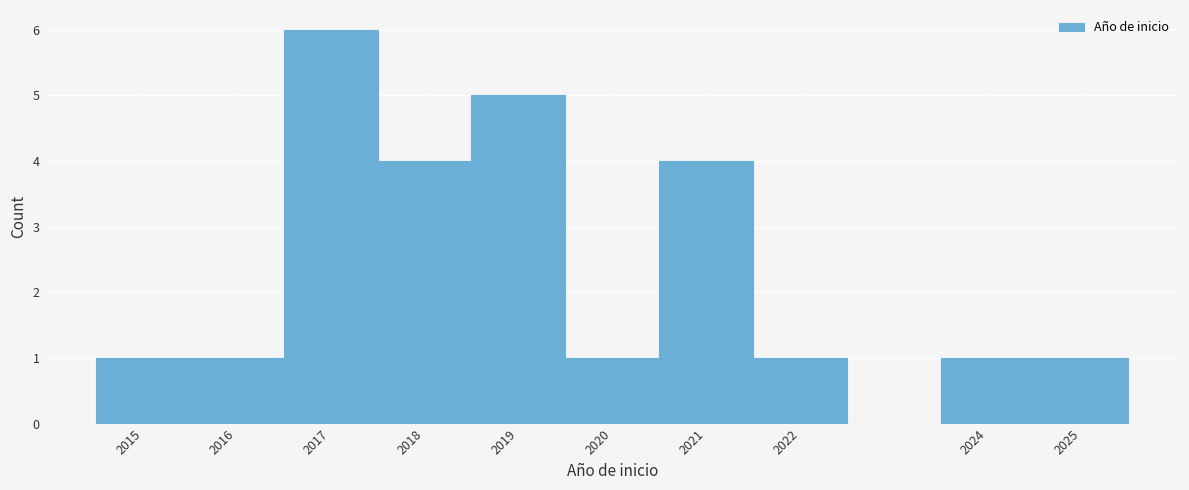

Over which range of the x-axis is the bar tallest?

2016.5 to 2017.5